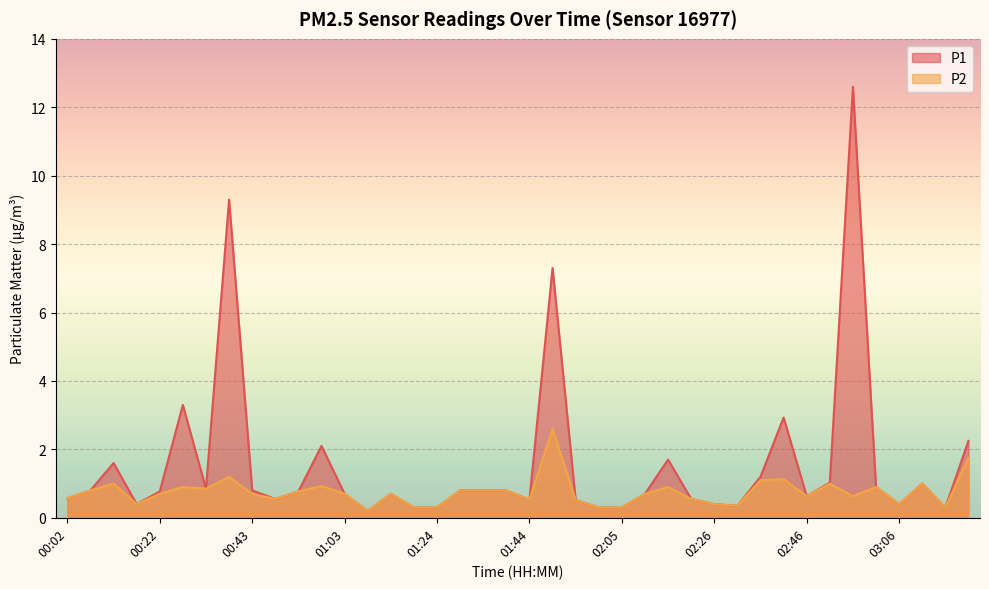

True or false: P1 and P2 intersect in this chart.

False